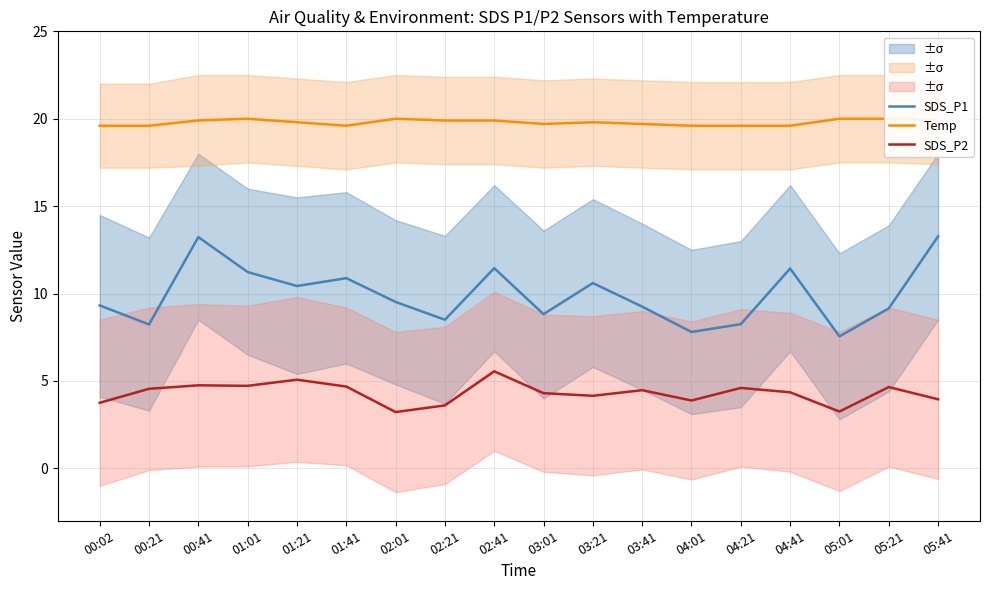

How many interior local peaks does the SDS_P1 series have?

5